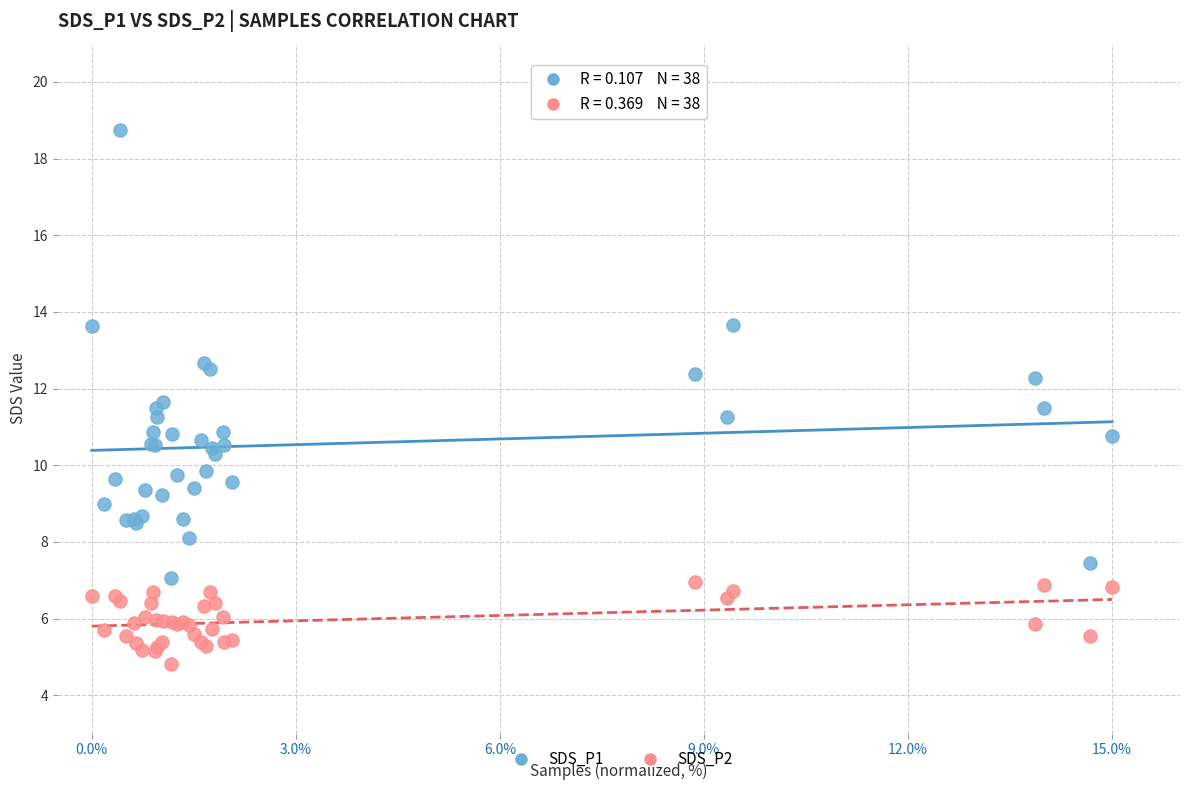

Which series reaches the minimum Y coordinate?

SDS_P2